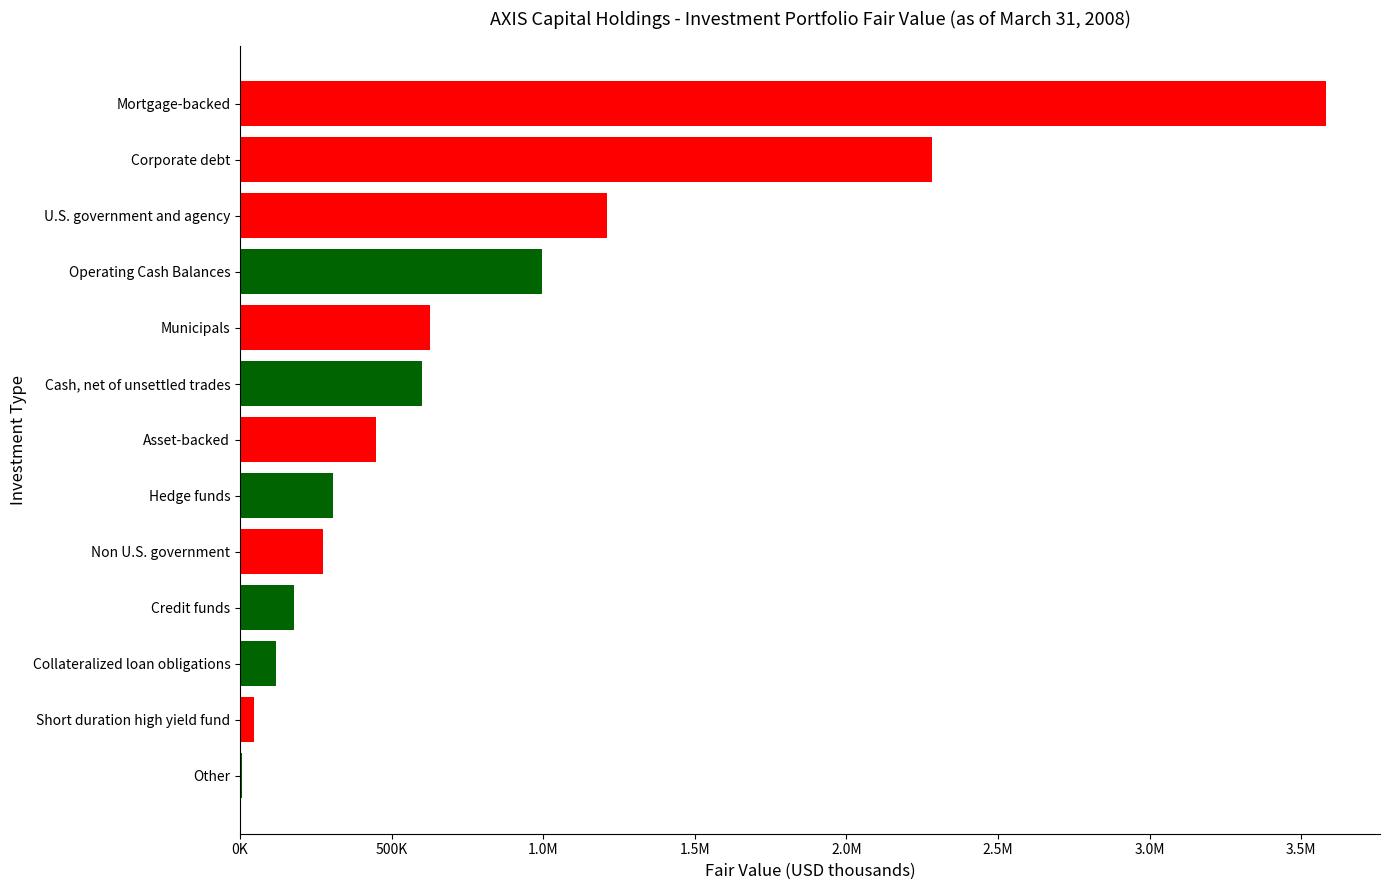

What is the smallest value displayed?

5558